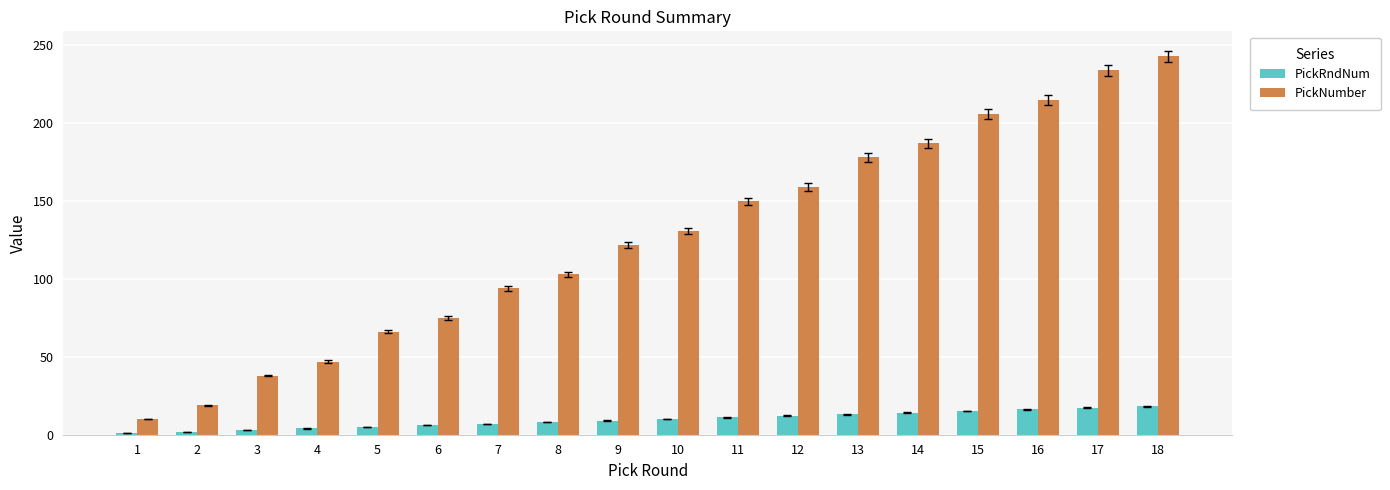

What is the spread (max minus min) of values at 2?

17.0